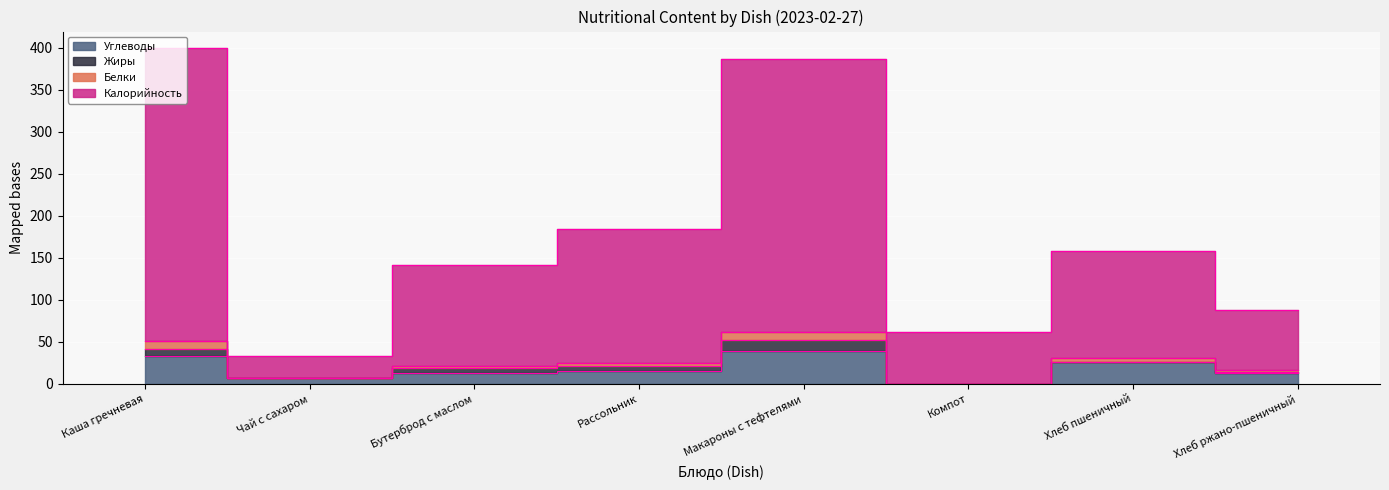

What position from the left is Каша гречневая?

1